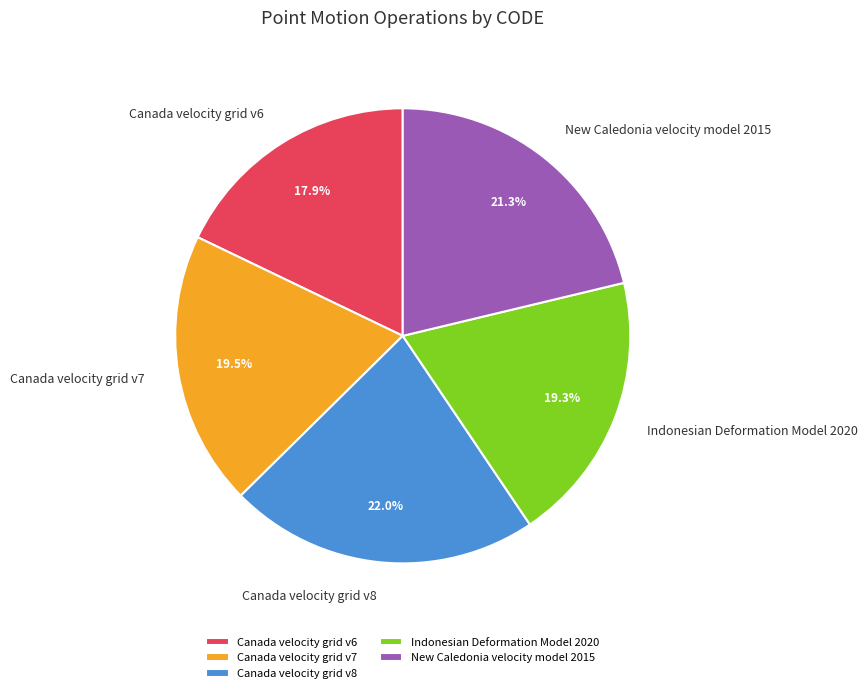

Is it true that New Caledonia velocity model 2015 is 31% of the pie?

False